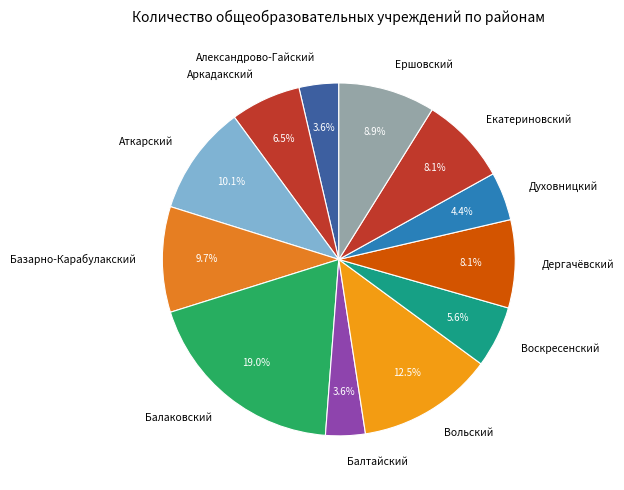

How much of the chart is everything except Дергачёвский?

91.9%